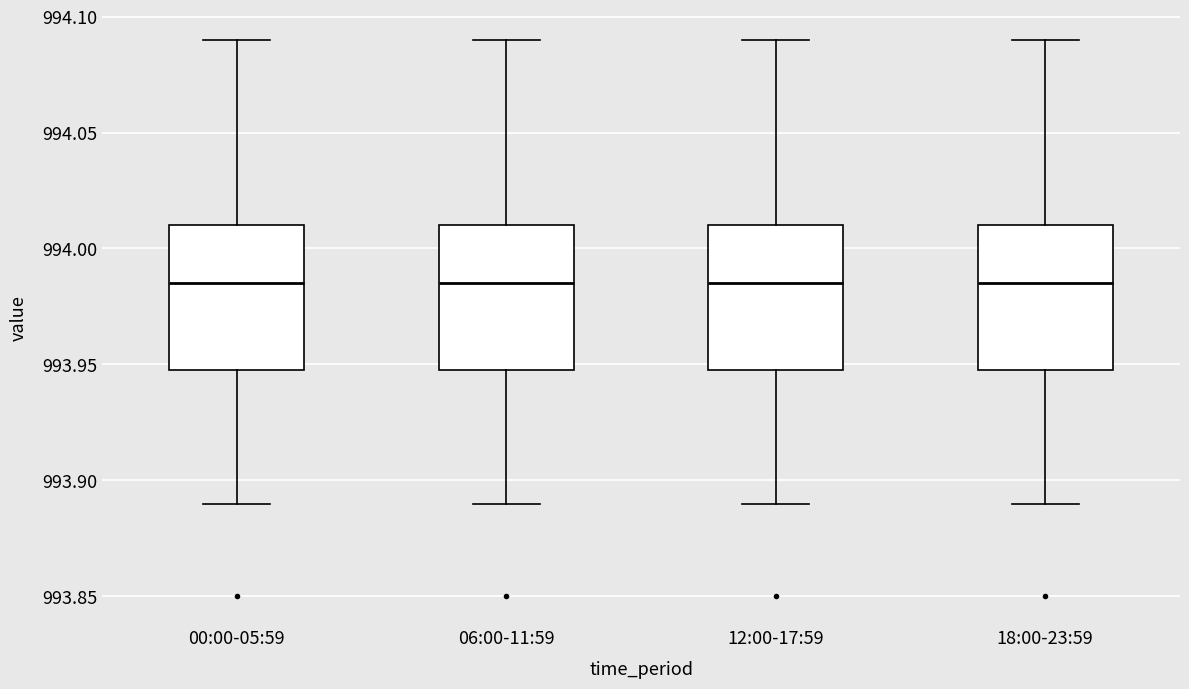

Reading left to right, read every box against the y-axis: the position of its median line, the range the box covers, and the ends of its whiskers. The values are not printed on the chart, so give them approximately, as read against the axis.

00:00-05:59: median 993.985, box 993.950 to 994.010, whiskers 993.890 to 994.090
06:00-11:59: median 993.985, box 993.950 to 994.010, whiskers 993.890 to 994.090
12:00-17:59: median 993.985, box 993.950 to 994.010, whiskers 993.890 to 994.090
18:00-23:59: median 993.985, box 993.950 to 994.010, whiskers 993.890 to 994.090